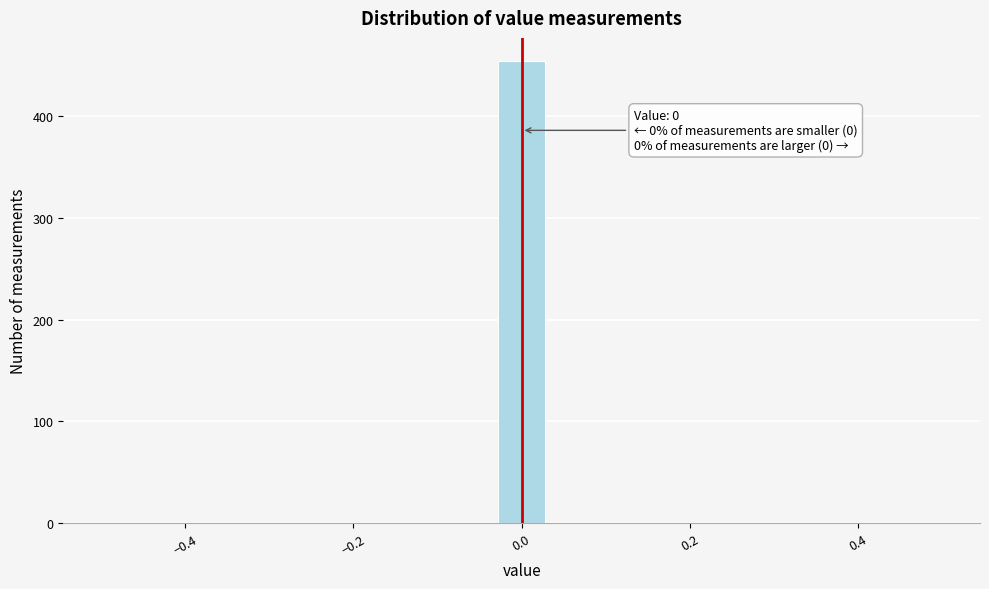

Around what value on the x-axis is the tallest bar? Give the approximate position of its centre, as read against the axis.

0.00